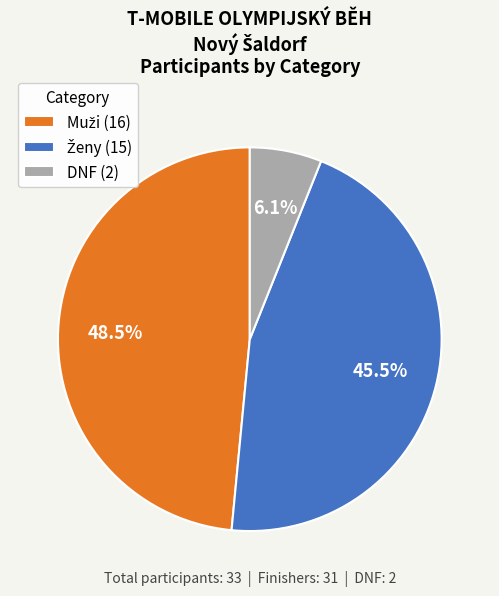

How many slices are in this pie chart?

3